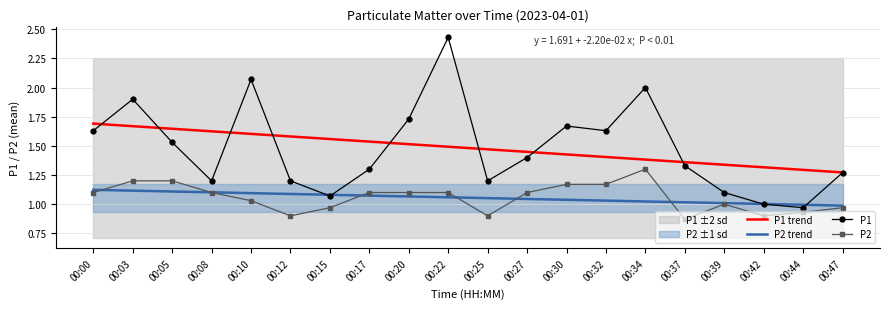

List the labels in order of P1 trend value, largest first.

00:00, 00:03, 00:05, 00:08, 00:10, 00:12, 00:15, 00:17, 00:20, 00:22, 00:25, 00:27, 00:30, 00:32, 00:34, 00:37, 00:39, 00:42, 00:44, 00:47